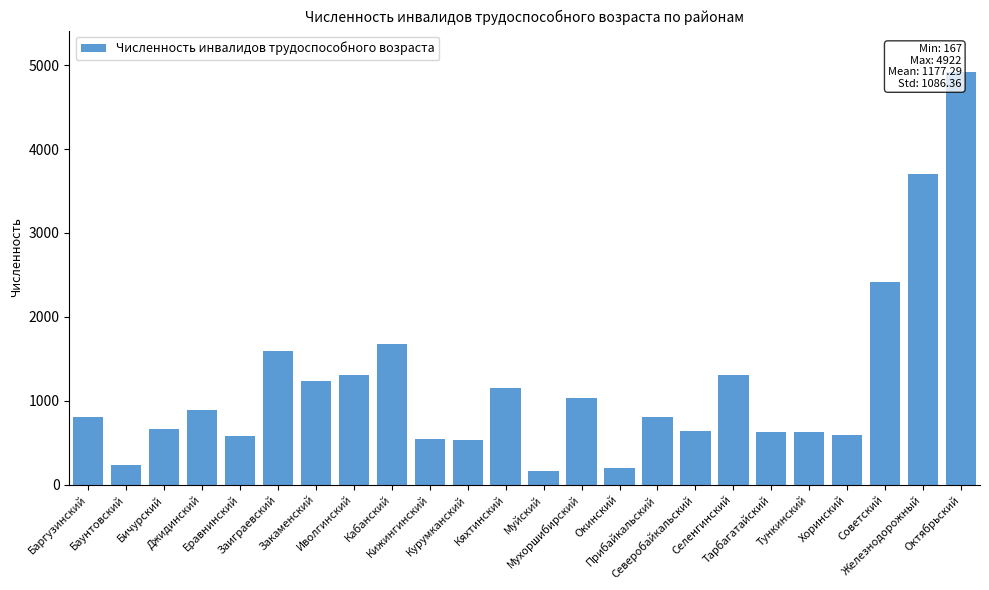

What is the difference between the values at Кижингинский and Мухоршибирский?

486